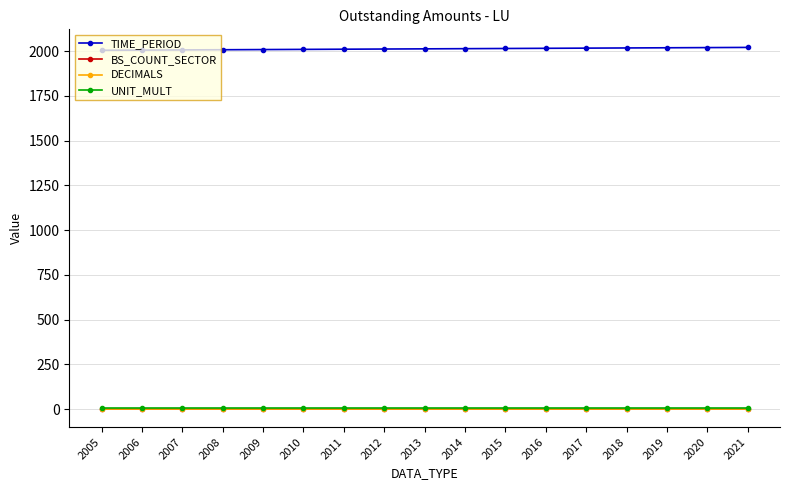

True or false: TIME_PERIOD and UNIT_MULT intersect in this chart.

False